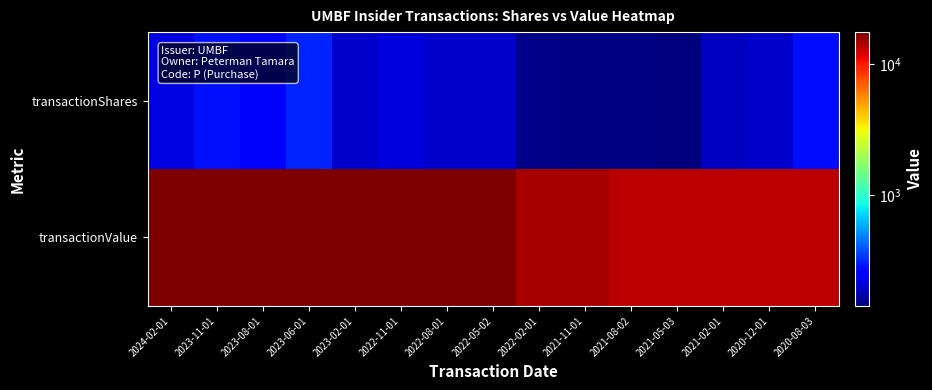

Reading right to left, list all the values displayed in this chart.

transactionShares: 2020-08-03=276	2020-12-01=197	2021-02-01=190	2021-05-03=141	2021-08-02=146	2021-11-01=146	2022-02-01=148	2022-05-02=195	2022-08-01=196	2022-11-01=213	2023-02-01=195	2023-06-01=307	2023-08-01=253	2023-11-01=281	2024-02-01=216
transactionValue: 2020-08-03=13750	2020-12-01=13750	2021-02-01=13750	2021-05-03=13780	2021-08-02=13750	2021-11-01=14750	2022-02-01=14750	2022-05-02=17625	2022-08-01=17626	2022-11-01=17711	2023-02-01=17625	2023-06-01=17625	2023-08-01=17625	2023-11-01=17624	2024-02-01=17626